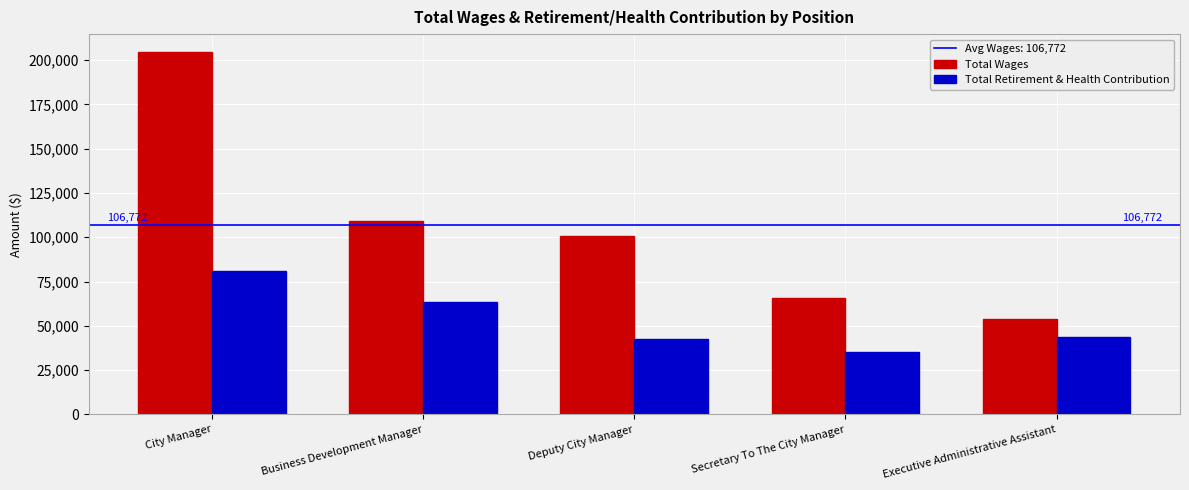

How many bars are there in total?

10